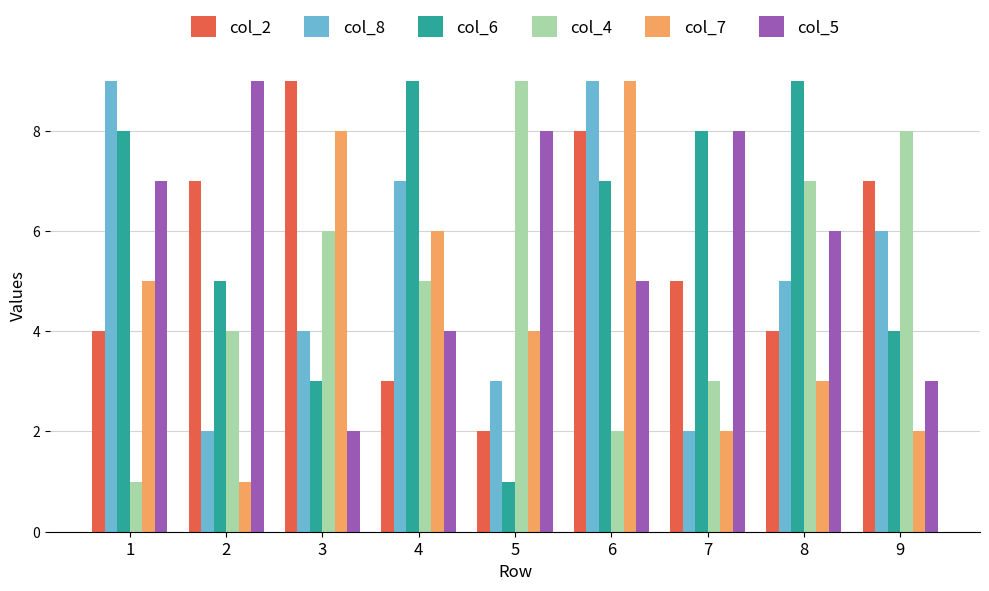

Count the number of categories in the chart.

9